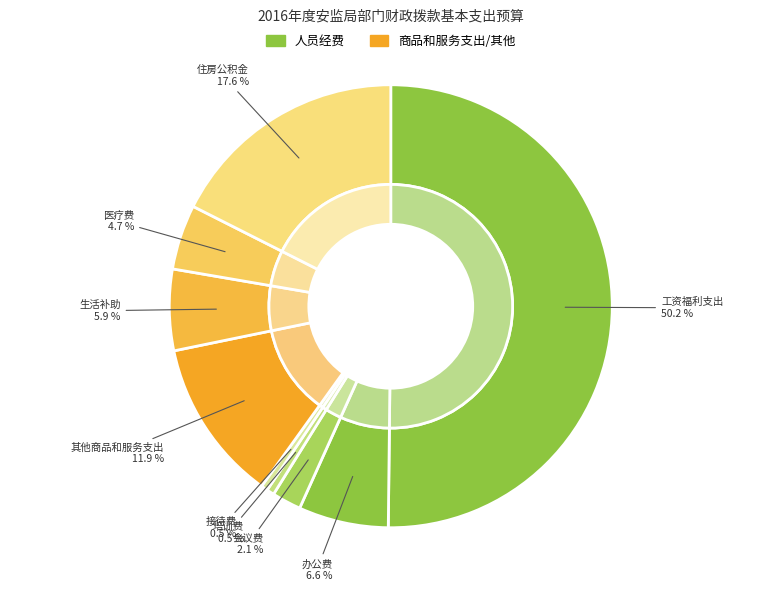

Is it true that 住房公积金 is 18% of the pie?

True